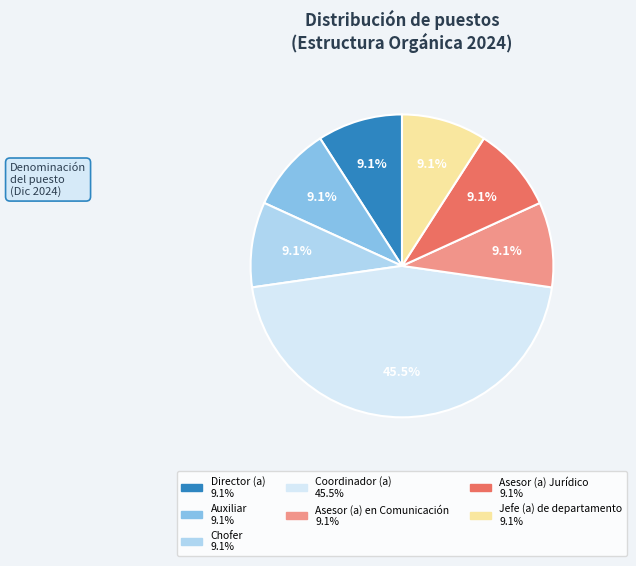

Is there a majority slice in this chart?

No